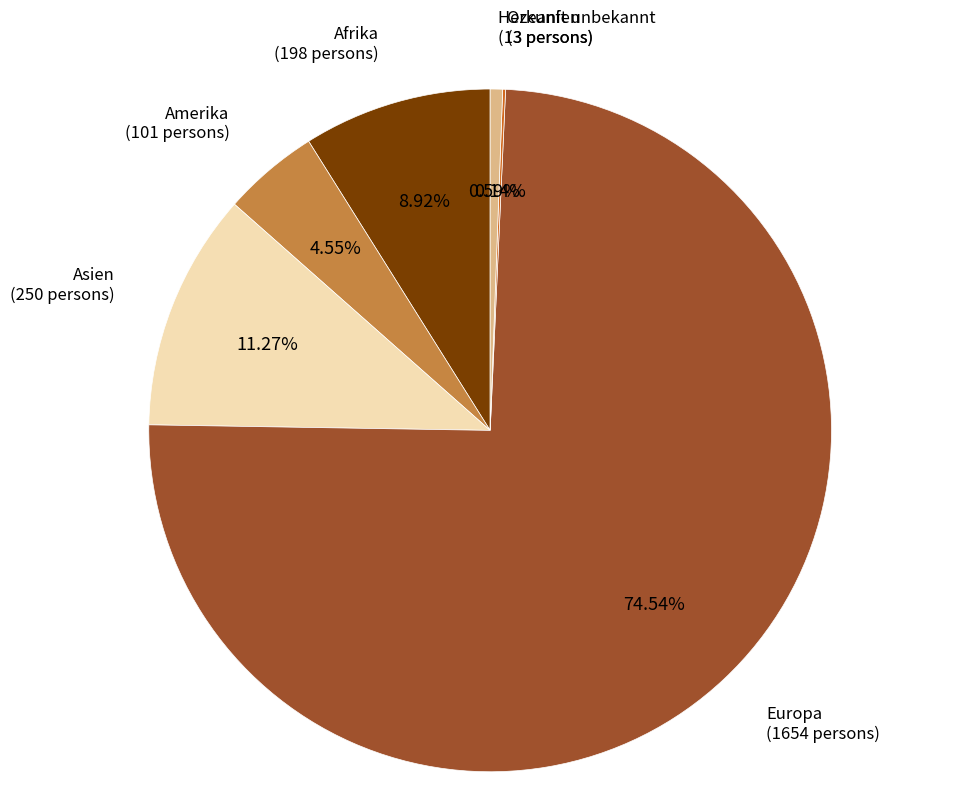

Which category has the biggest portion of the pie?

Europa